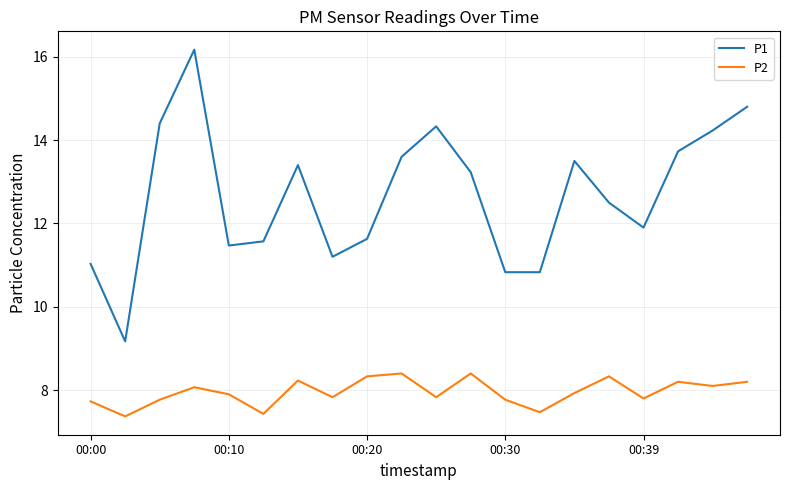

True or false: P2 and P1 cross at least once.

False